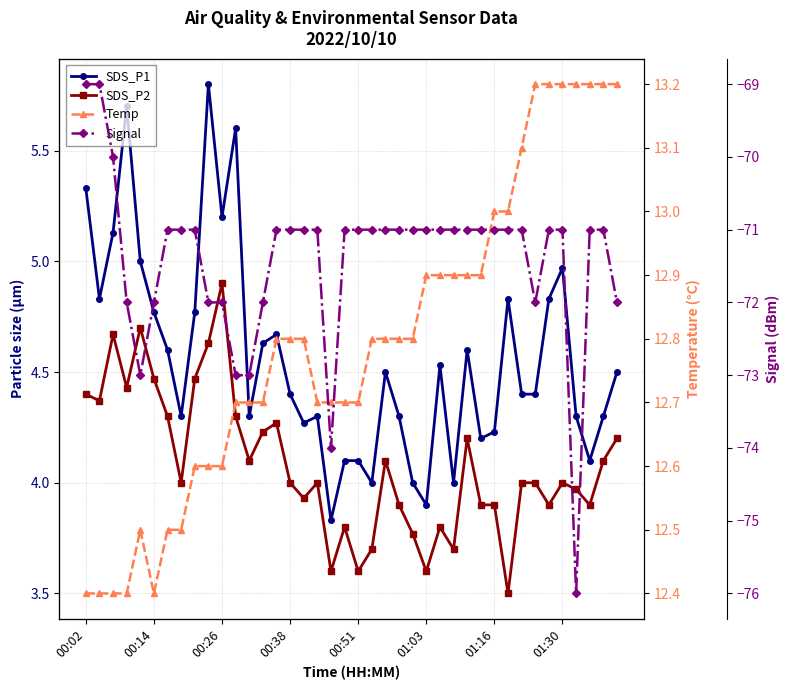

How many lines are shown in the chart?

4